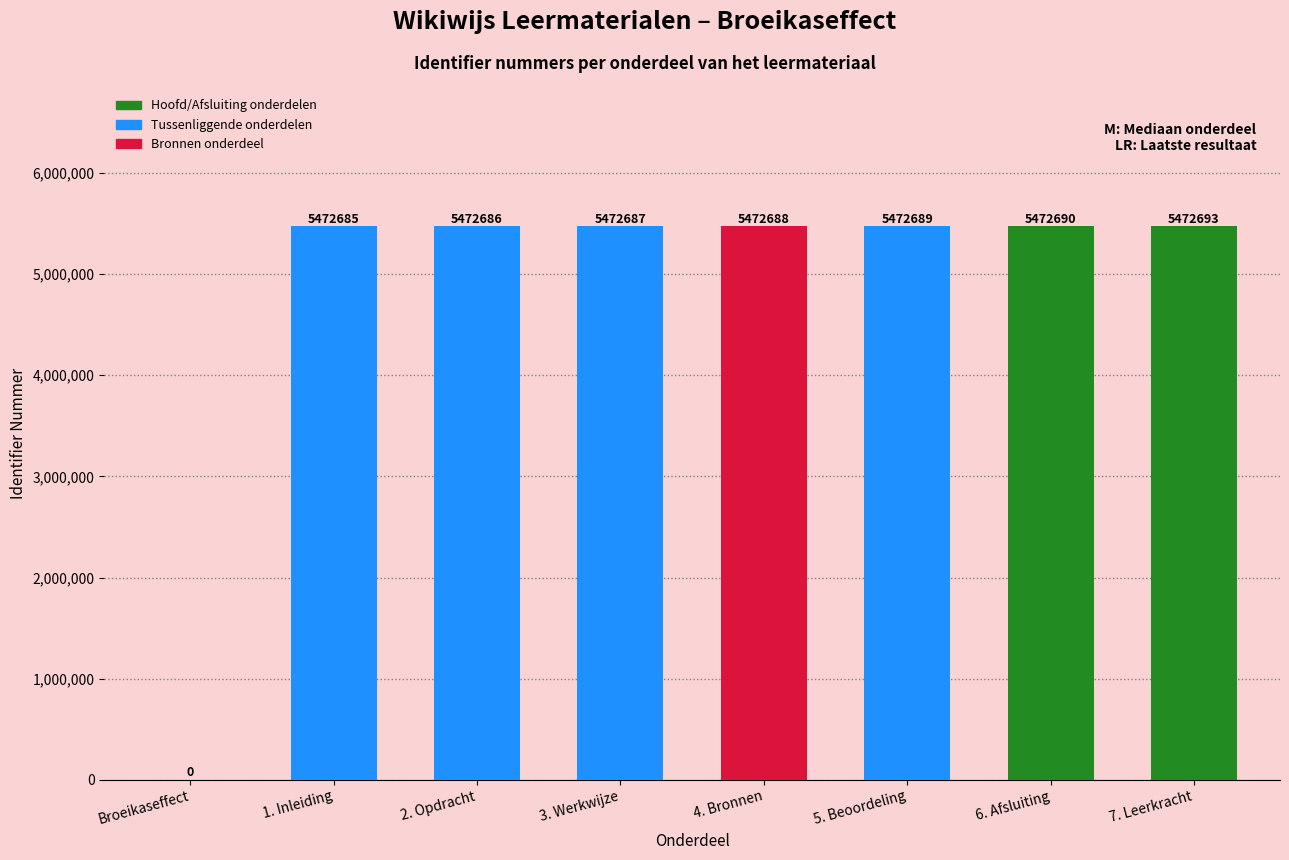

Where is the data nearest to the value 2736346?

1. Inleiding